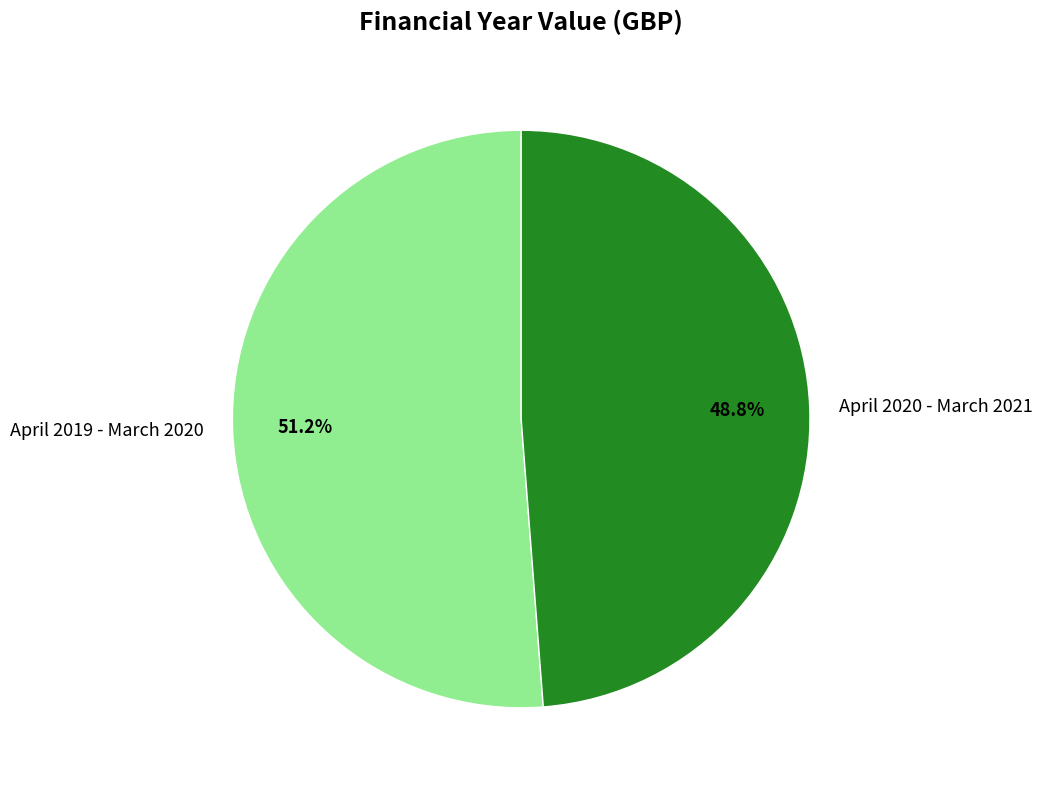

To the nearest percent, what percentage of the pie is April 2020 - March 2021?

49%